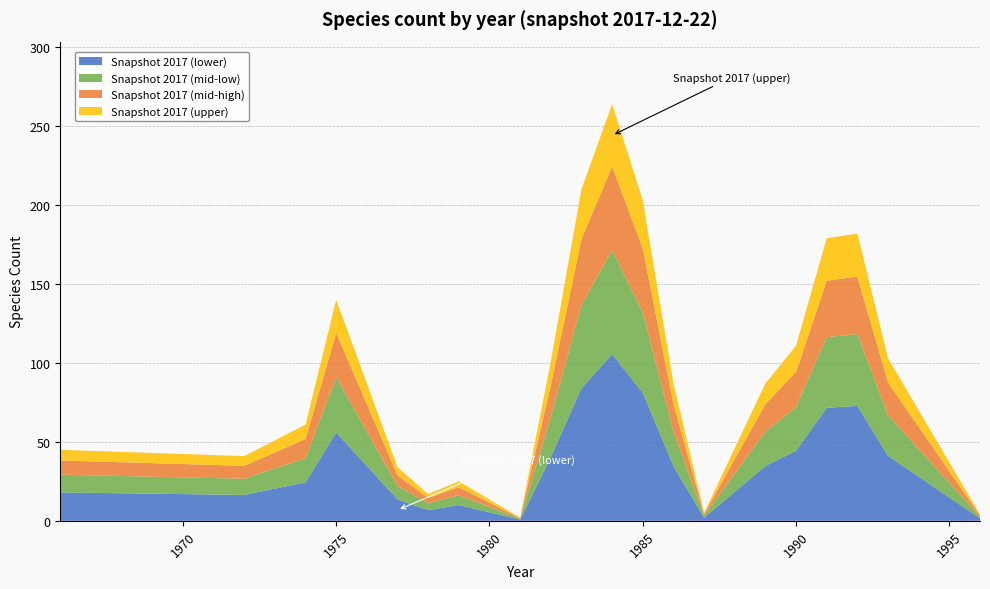

What is the highest value of the Snapshot 2017 (lower) series?

105.6